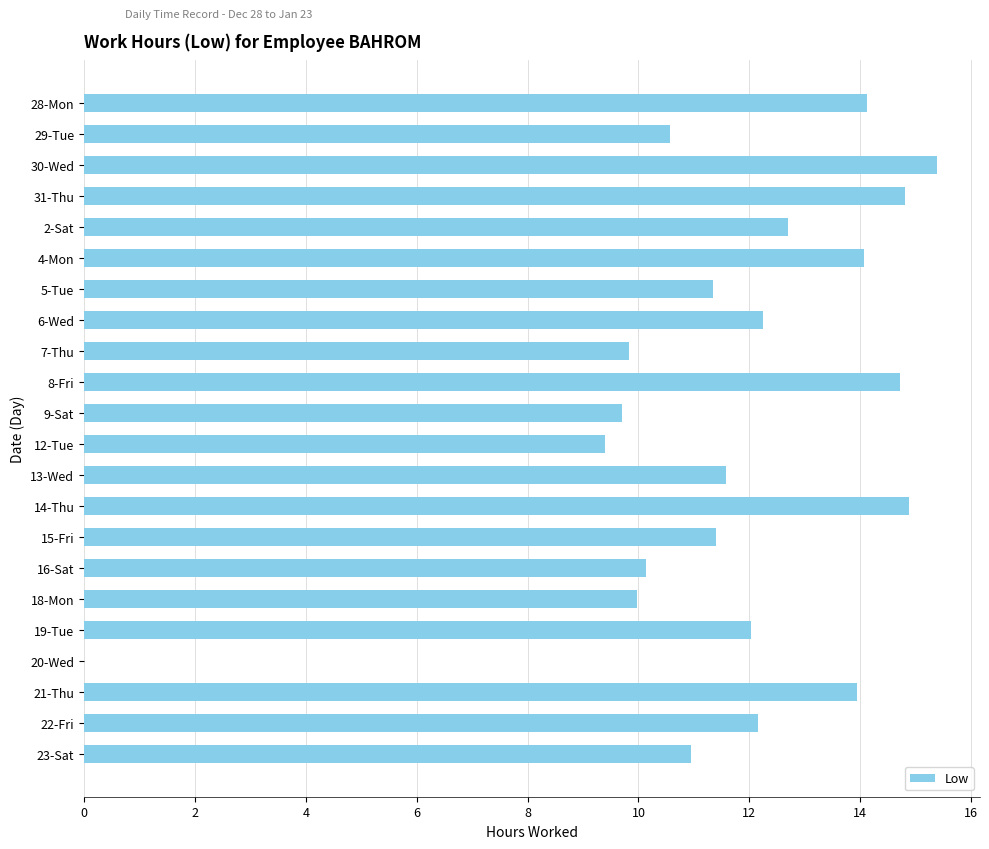

What is the sum of all values?

255.9